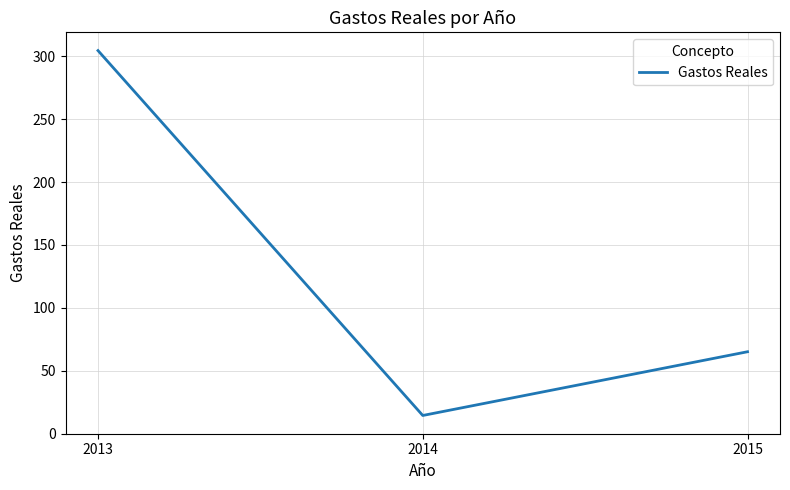

What is the ratio of the value at 2013 to the value at 2015?

4.7